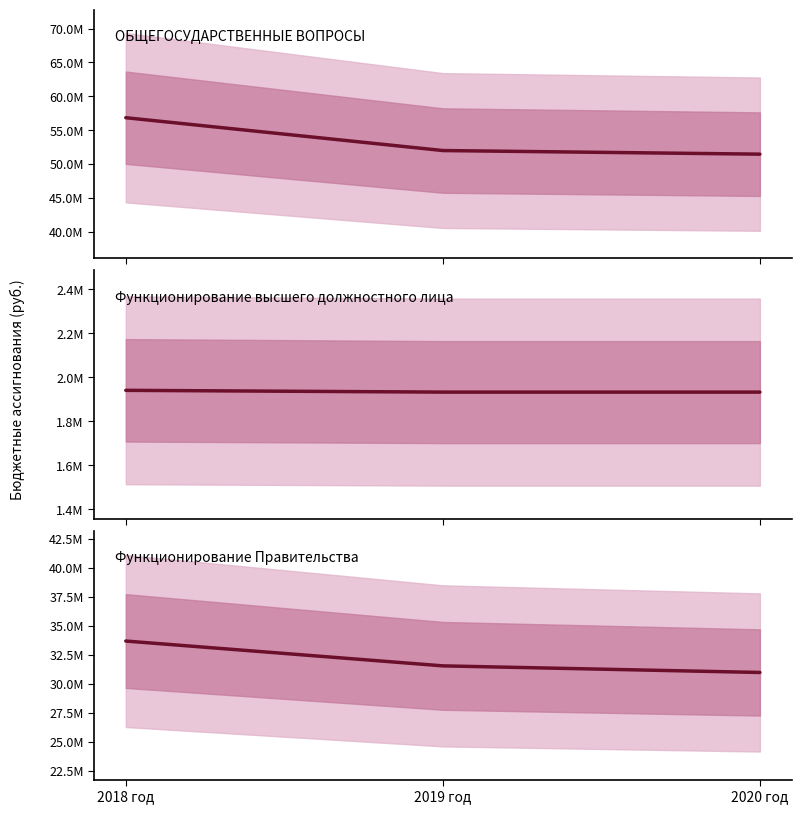

Does the chart display data point markers on the line(s)?

No